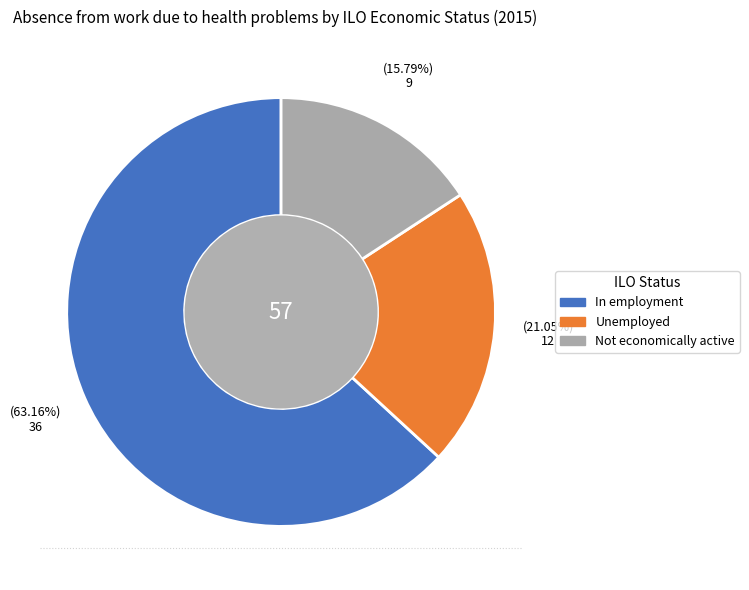

To the nearest percent, what is the difference between the largest and smallest slice percentages?

47%